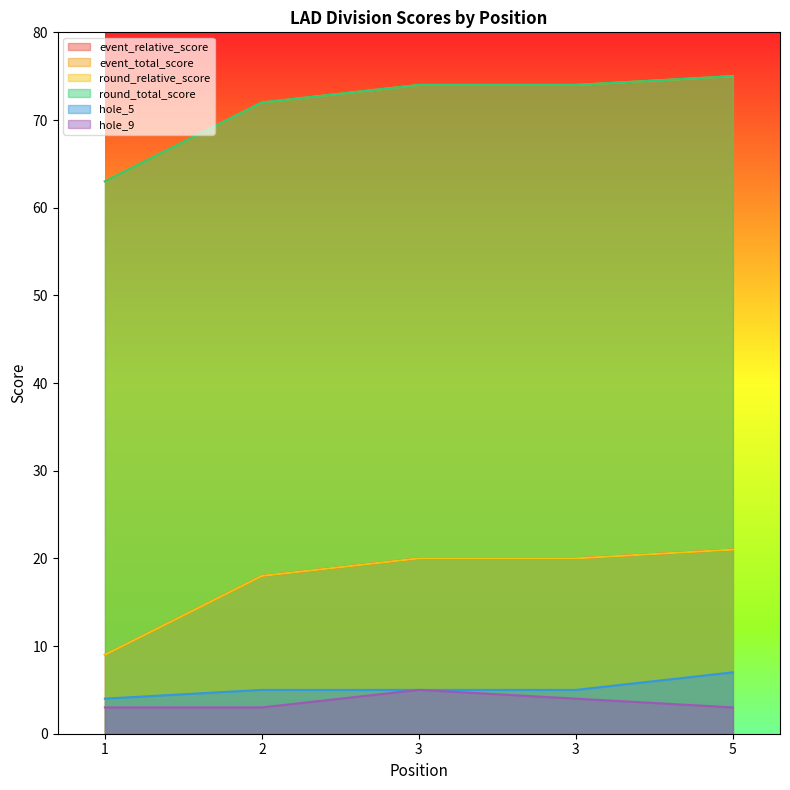

Rank the series at 3 from lowest to highest value.

hole_5, hole_9, event_relative_score, round_relative_score, event_total_score, round_total_score